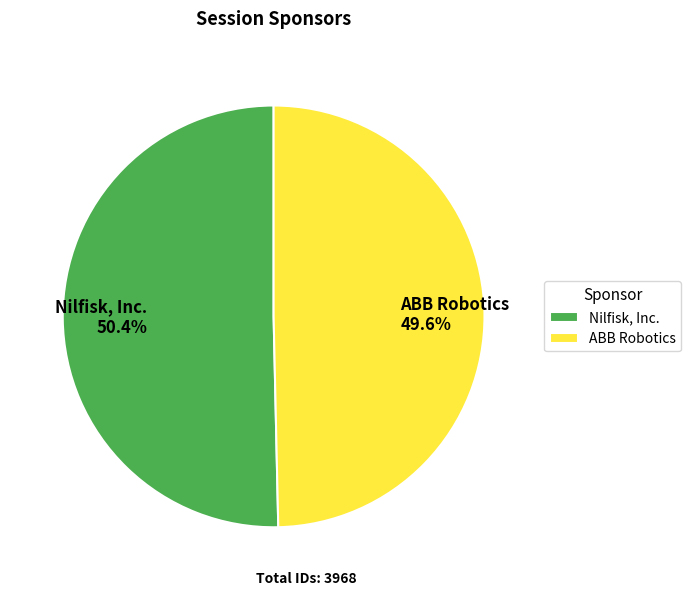

What is the ratio of the value at ABB Robotics 49.6% to the value at Nilfisk, Inc. 50.4%?

1.0